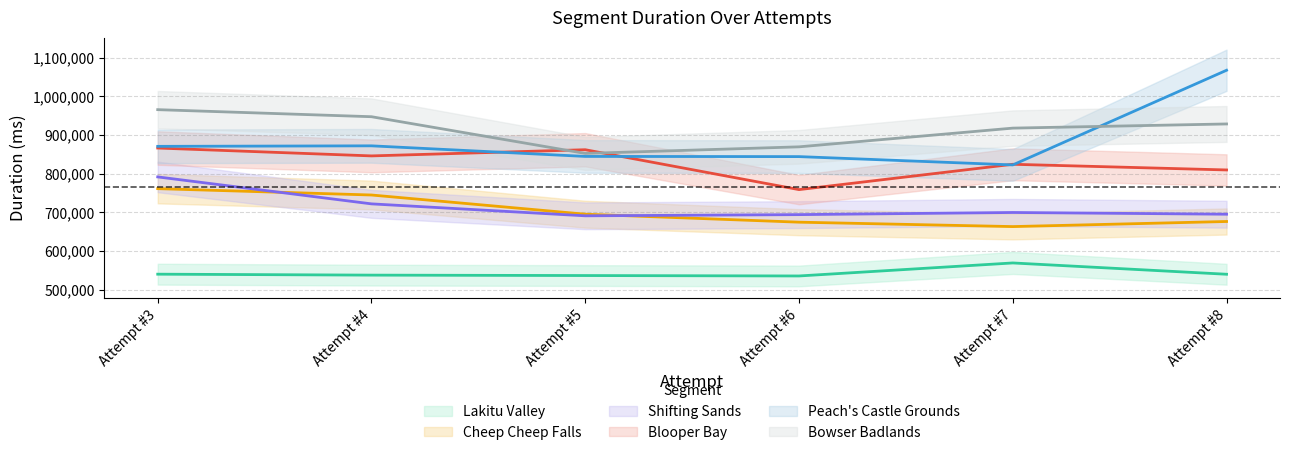

At Attempt #5, list the series in order from largest to smallest.

Blooper Bay, Bowser Badlands, Peach's Castle Grounds, Cheep Cheep Falls, Shifting Sands, Lakitu Valley